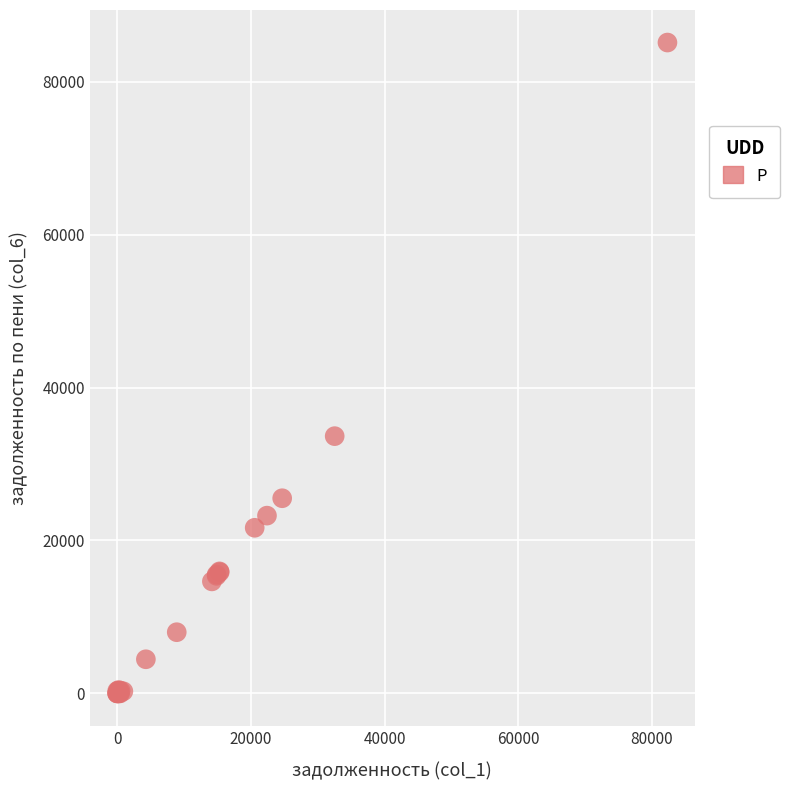

What Y value in the scatter plot is closest to 42556?

33639.5